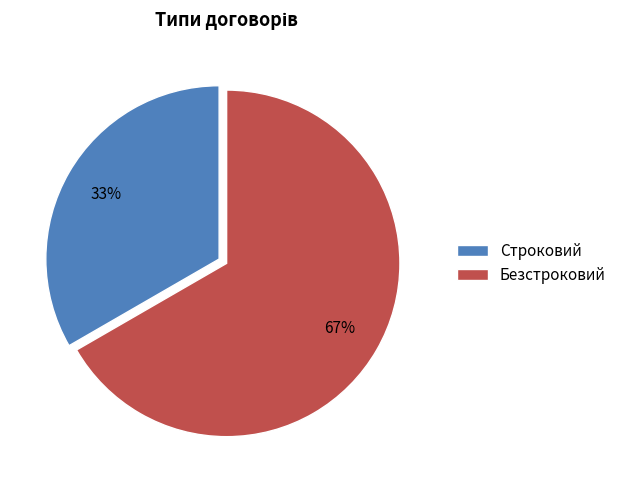

Which category has the biggest portion of the pie?

Безстроковий